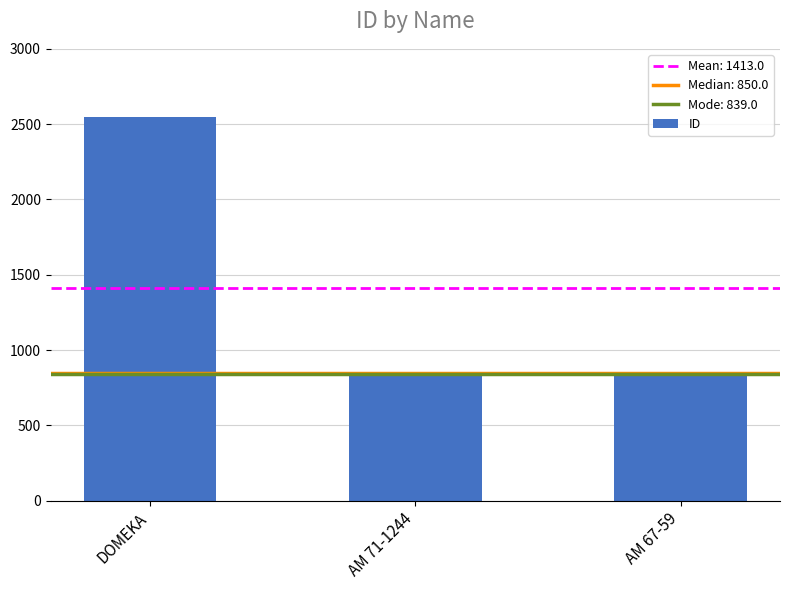

Which has a higher value, DOMEKA or AM 71-1244?

DOMEKA